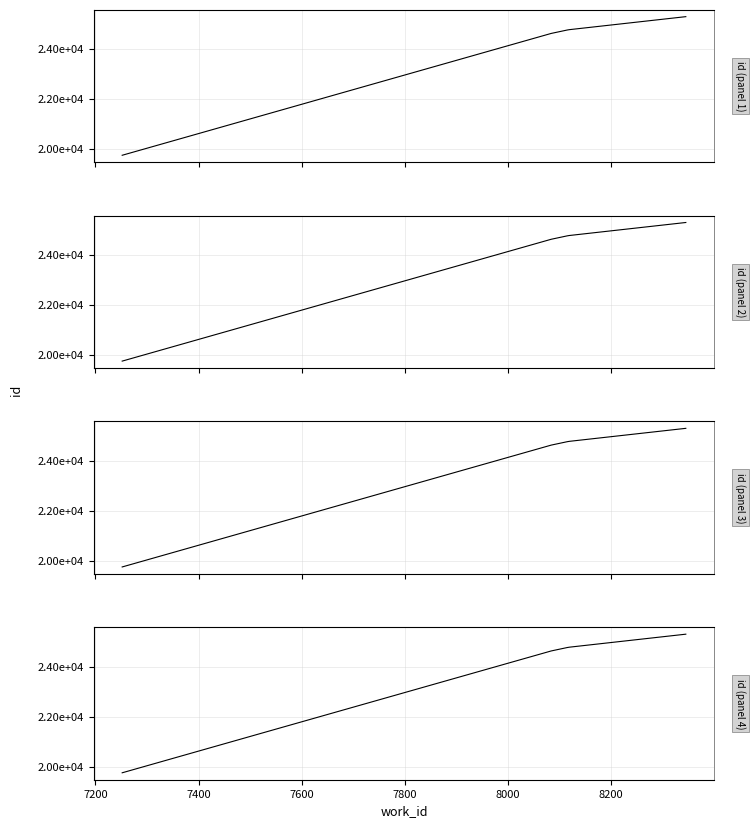

True or false: id (panel 3) has more than 2 points higher than both neighbors.

False